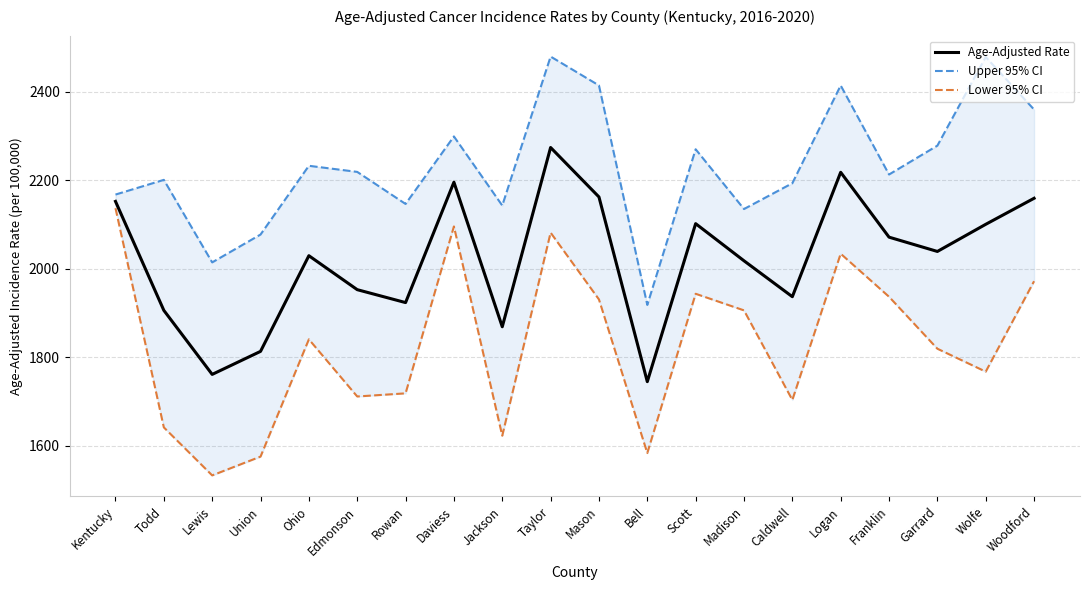

True or false: Upper 95% CI has a value of 2832.1 at Lewis.

False